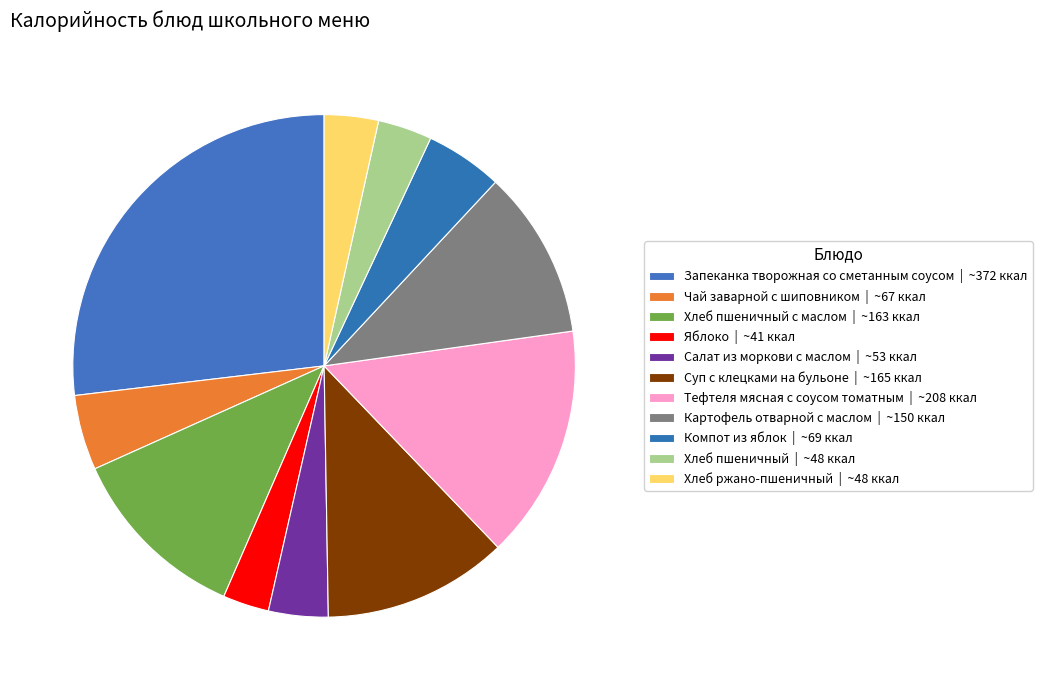

How many slices are in this pie chart?

11